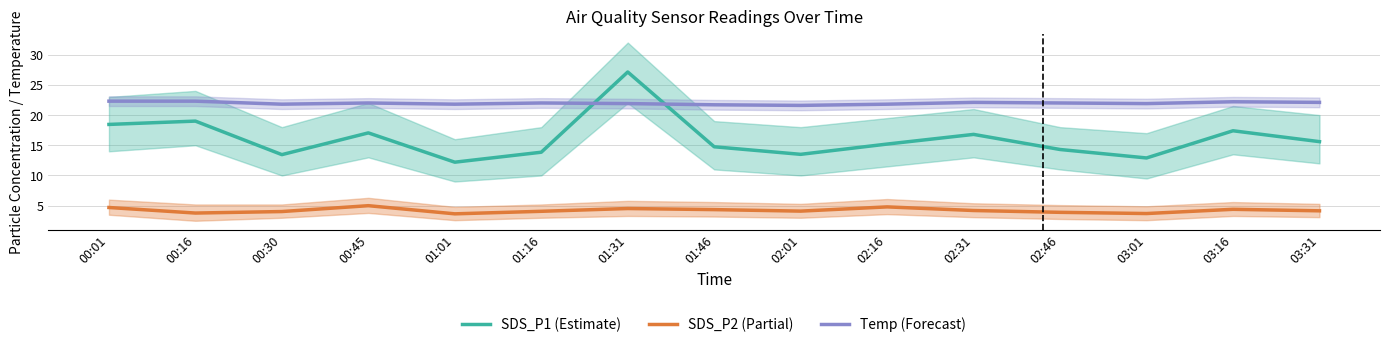

What is the value of the SDS_P2 point at the 6th from the left?

4.1